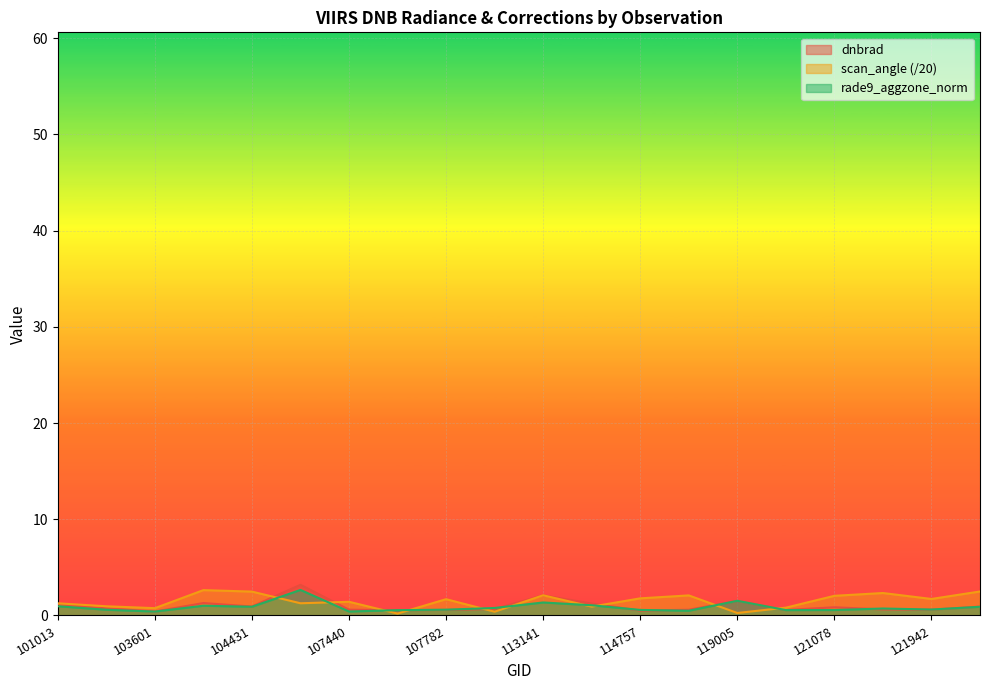

Reading right to left, extract all data points from this chart.

dnbrad: 122118=0.9	121942=0.6	121432=0.6	121078=0.9	120905=0.6	119005=1.5	115234=0.6	114757=0.5	113310=1.2	113141=2.1	108496=0.7	107782=0.6	107613=0.6	107440=0.6	105968=3.2	104431=0.9	103838=1.3	103601=0.4	103484=0.7	101013=1.2
scan_angle: 122118=2.5	121942=1.7	121432=2.3	121078=2.0	120905=0.8	119005=0.3	115234=2.1	114757=1.8	113310=0.9	113141=2.1	108496=0.4	107782=1.7	107613=0.2	107440=1.4	105968=1.3	104431=2.5	103838=2.6	103601=0.8	103484=1.0	101013=1.3
rade9_aggzone_norm: 122118=0.9	121942=0.6	121432=0.7	121078=0.6	120905=0.6	119005=1.5	115234=0.5	114757=0.6	113310=1.1	113141=1.4	108496=0.8	107782=0.6	107613=0.6	107440=0.4	105968=2.7	104431=0.9	103838=1.0	103601=0.4	103484=0.6	101013=1.0